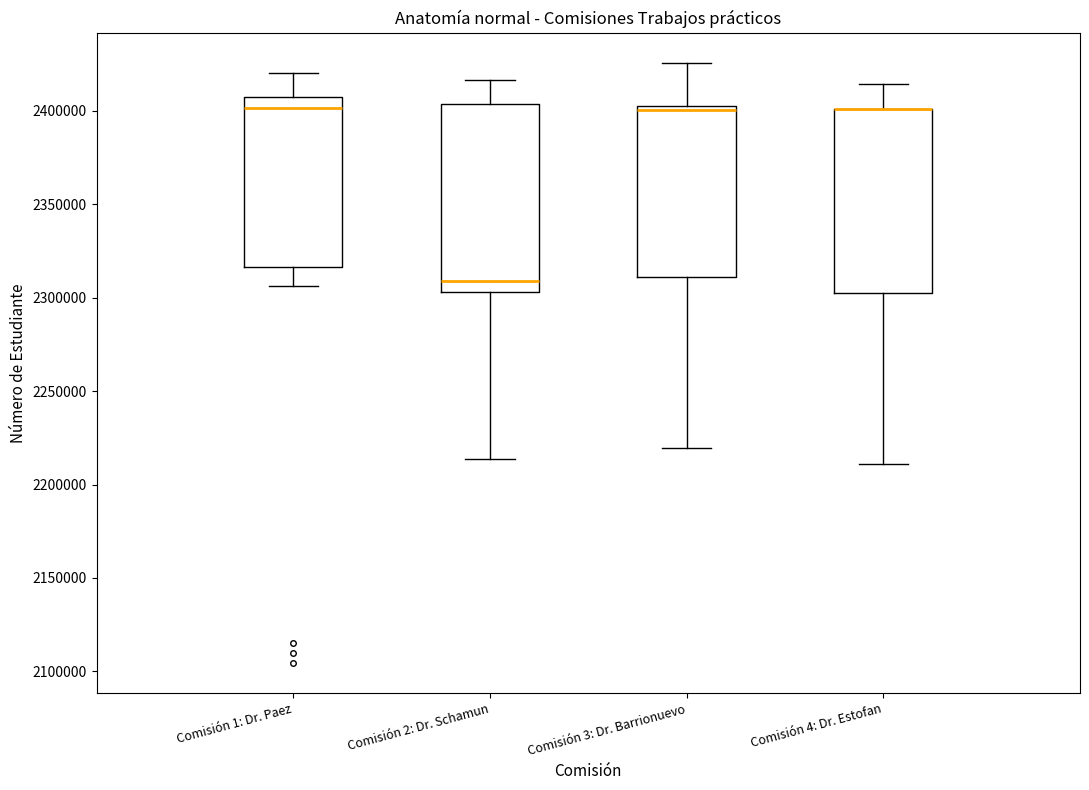

Reading left to right, transcribe this box plot: for each box, give where its median line is, the range the box spans, and where its two whiskers end, as read against the y-axis. The values are not printed on the chart, so give them approximately, as read against the axis.

Comisión 1: Dr. Paez: median 2400000, box 2315000 to 2405000, whiskers 2305000 to 2420000
Comisión 2: Dr. Schamun: median 2310000, box 2305000 to 2405000, whiskers 2215000 to 2415000
Comisión 3: Dr. Barrionuevo: median 2400000 (just below the box's upper edge), box 2310000 to 2400000, whiskers 2220000 to 2425000
Comisión 4: Dr. Estofan: median 2400000 (drawn on the box's upper edge), box 2300000 to 2400000, whiskers 2210000 to 2415000